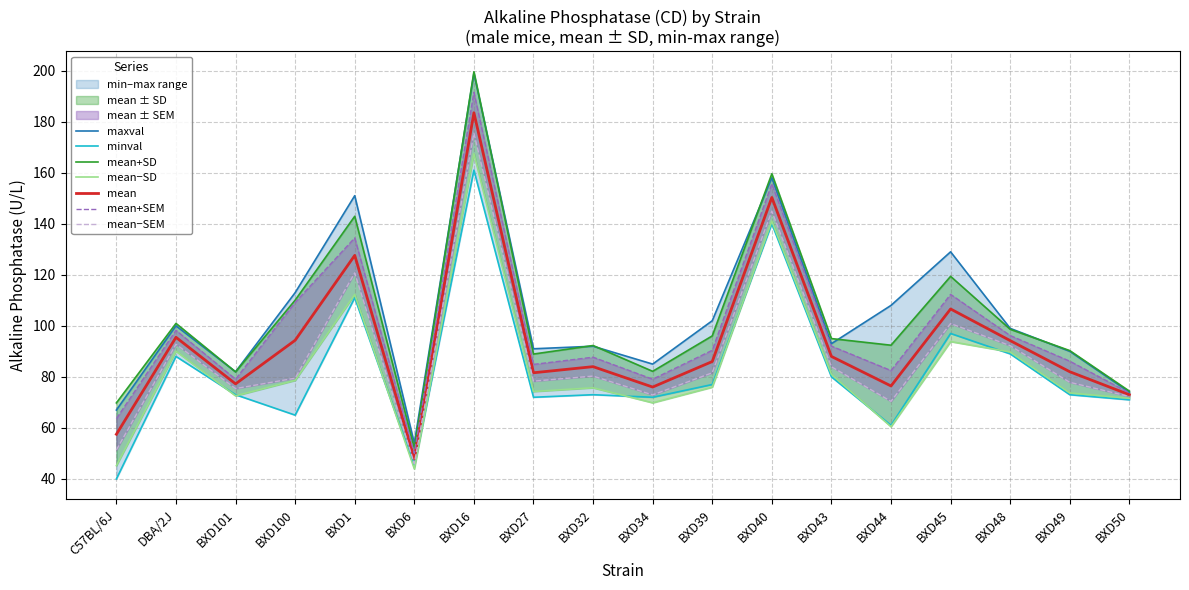

Which label corresponds to the smallest value in the chart?

C57BL/6J